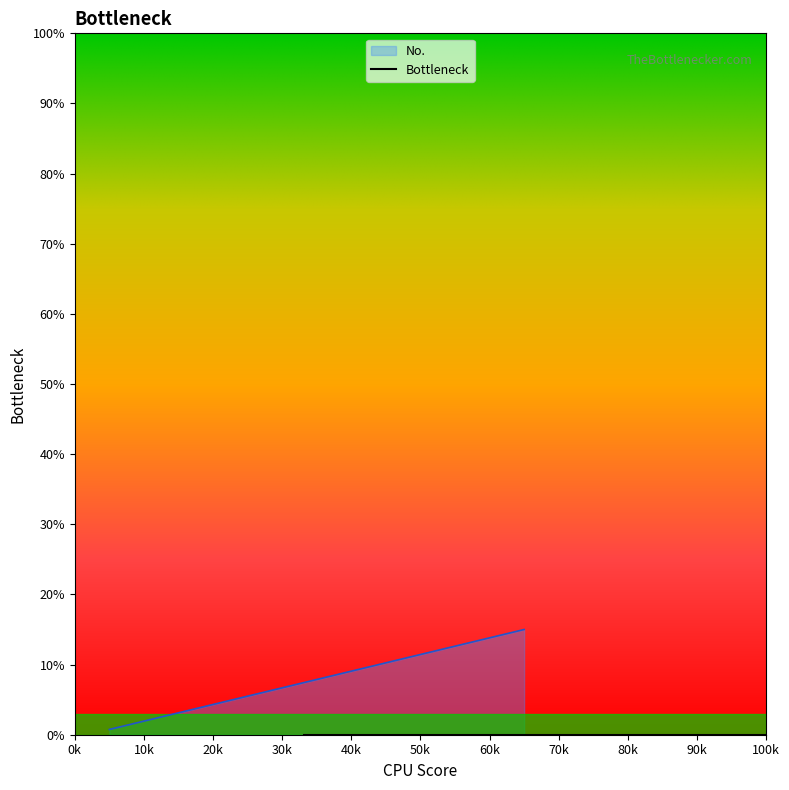

Which has a higher value, 14 or 3?

14